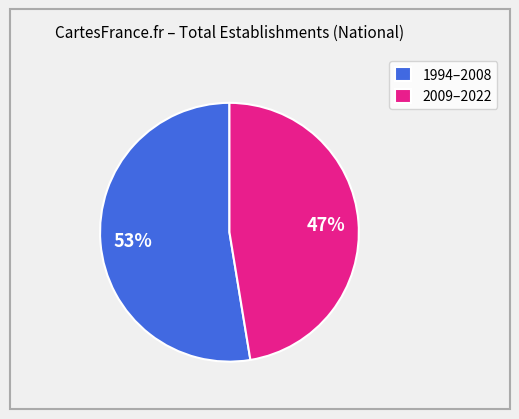

Which category has the biggest portion of the pie?

1994–2008